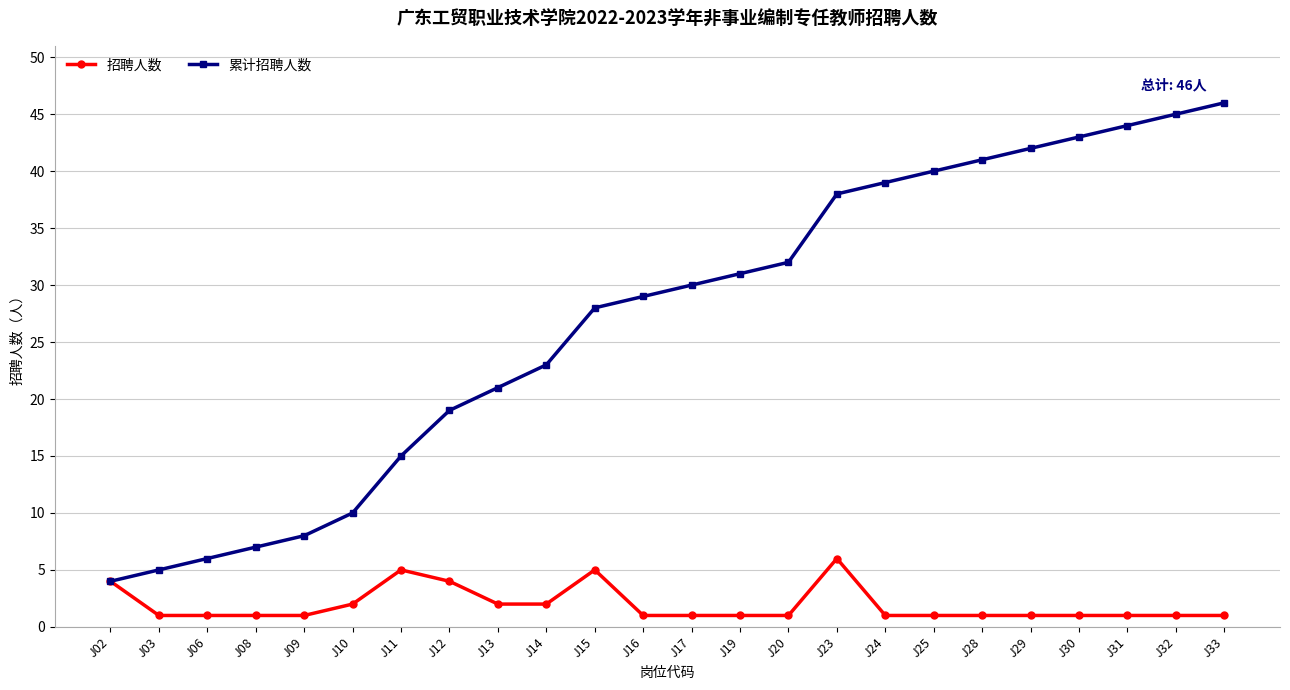

The 累计招聘人数 series shows 4 at J08. True or false?

False